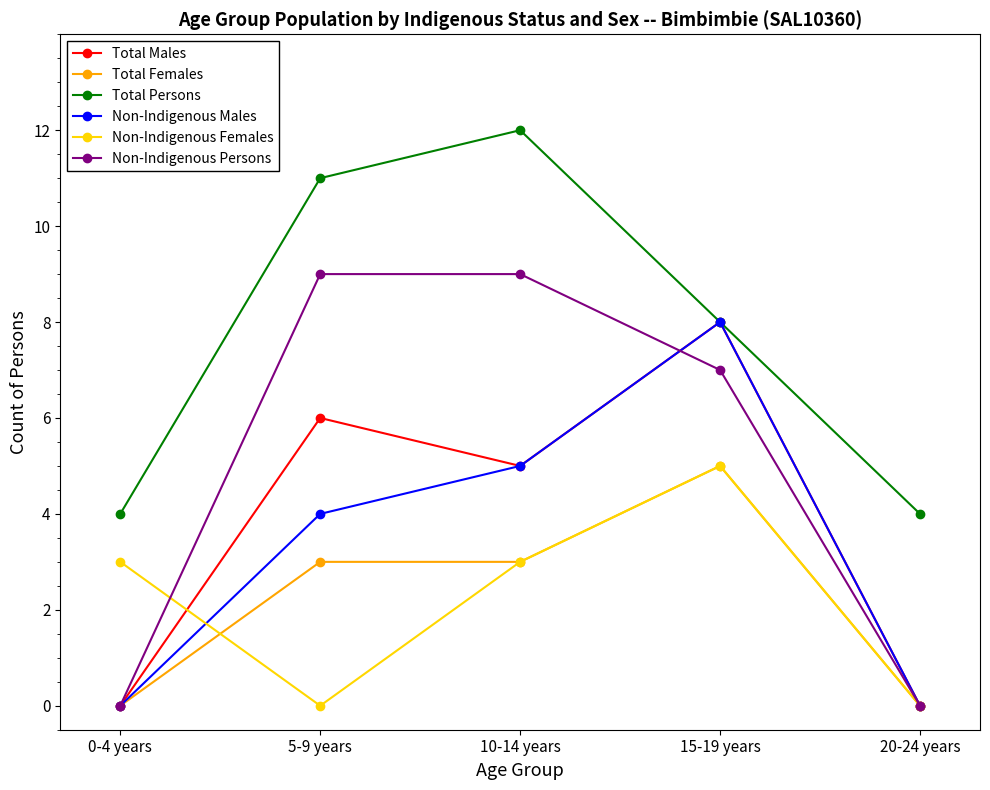

What is the sum of the Total Males values at 5-9 years and 0-4 years?

6